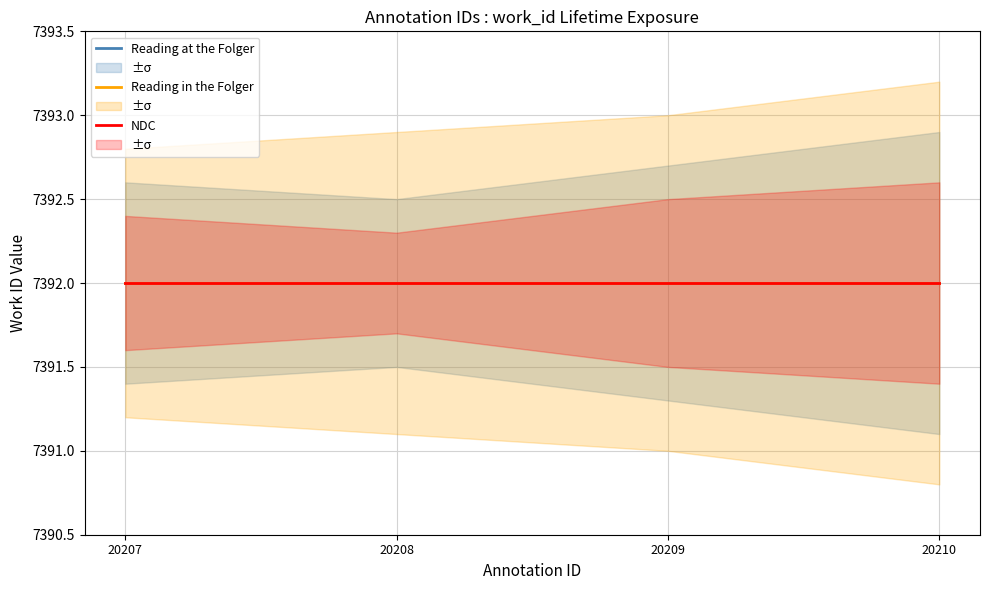

How many interior local valleys does the work_id_upper series have?

1